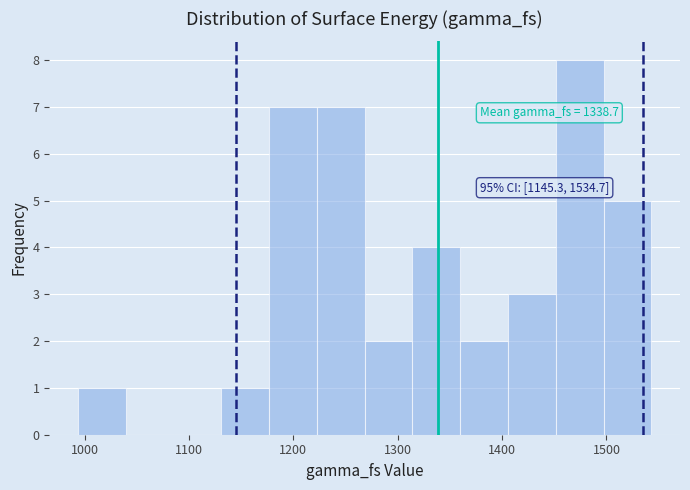

Over which range of the x-axis is the bar tallest?

1450 to 1500